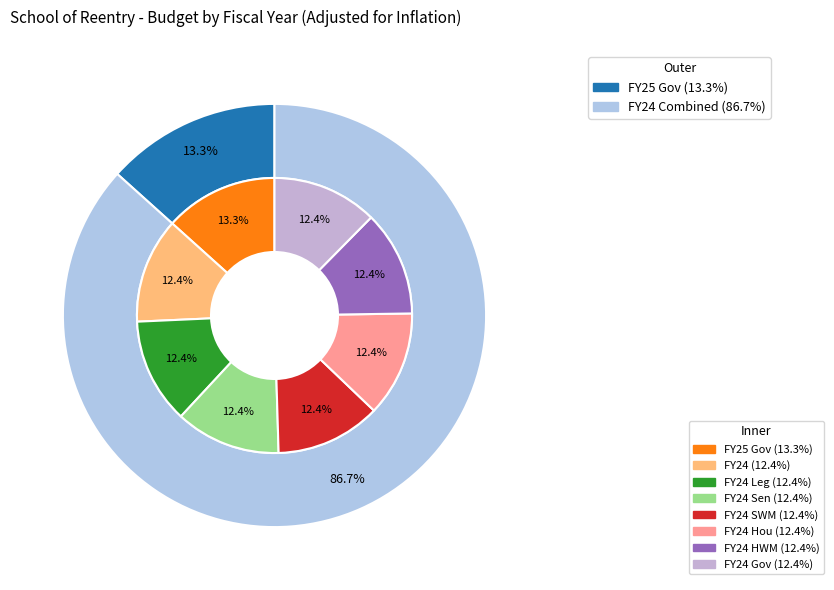

Which category has the biggest portion of the pie?

FY25 Gov